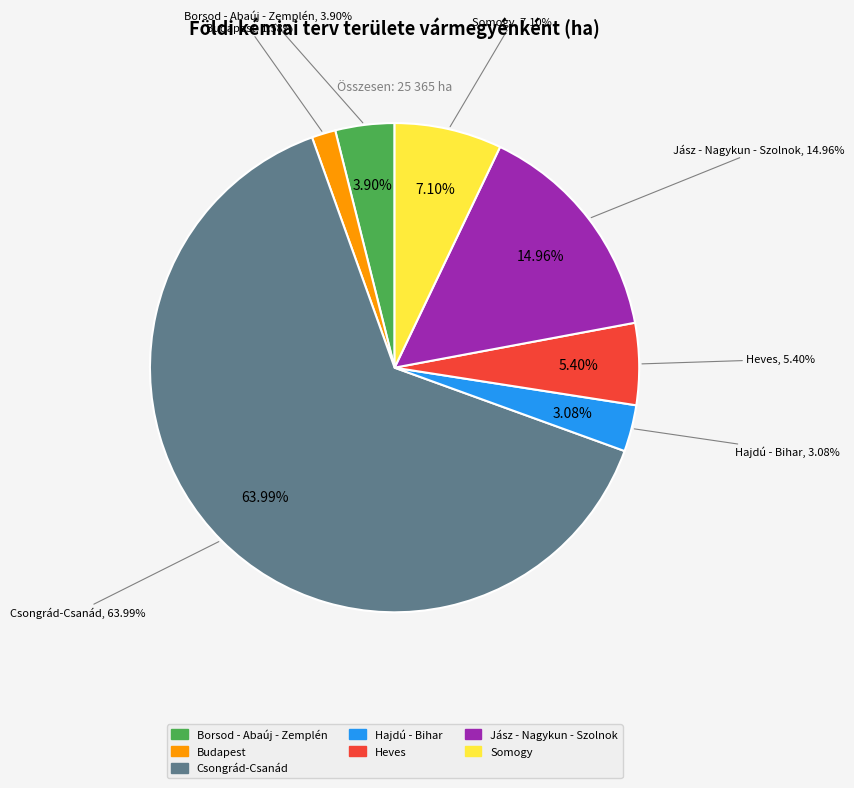

Which category has the smallest portion of the pie?

Budapest